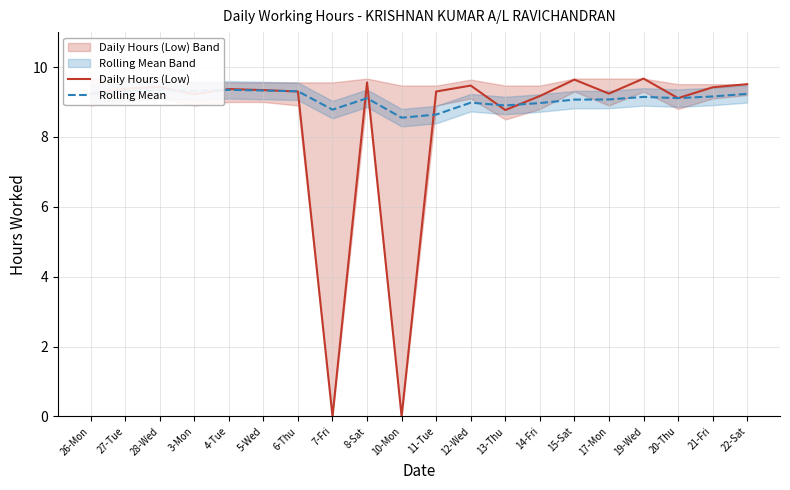

Where is the first local maximum for Rolling Mean?

28-Wed